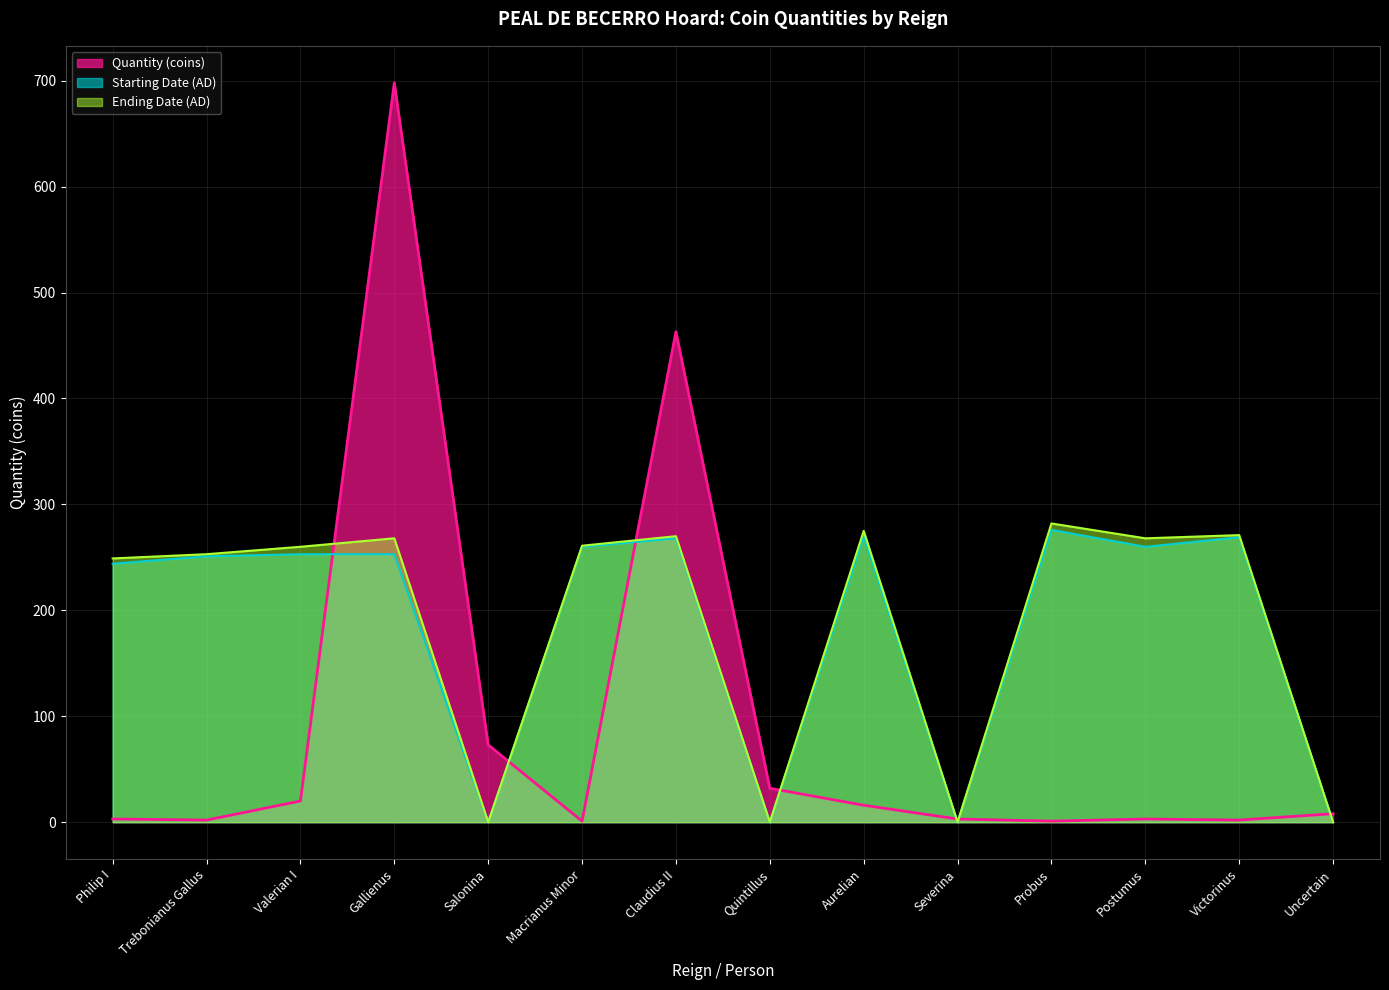

Where is Quantity (coins) nearest to the value 349?

Claudius II